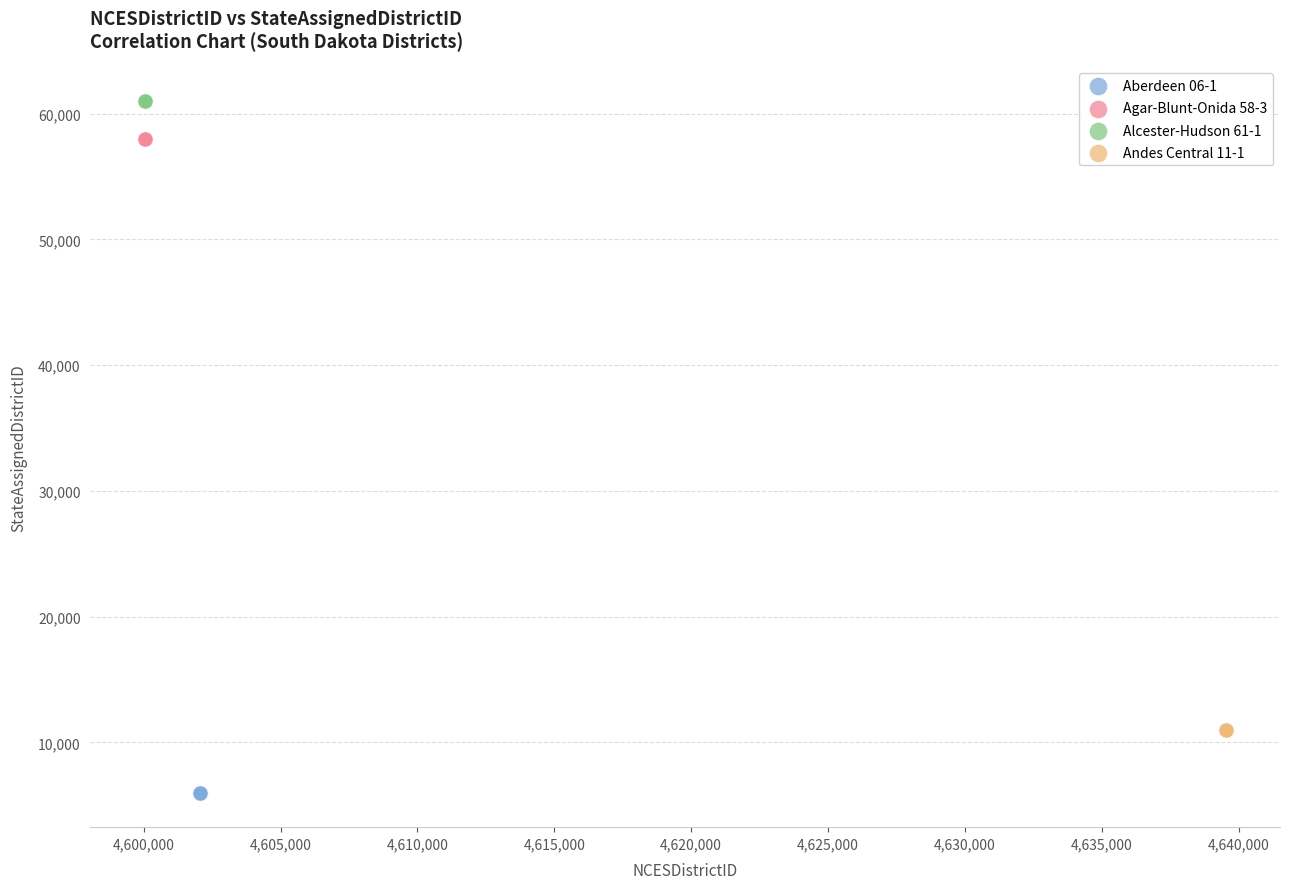

Which series contains the lowest Y value?

Aberdeen 06-1